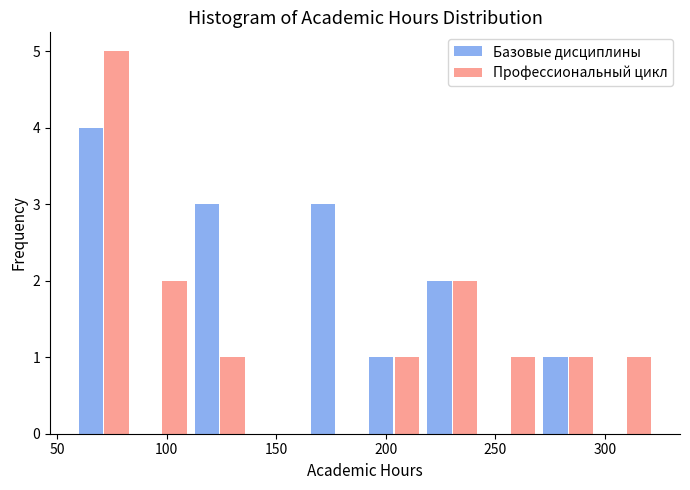

What is the height of the Профессиональный цикл bar covering 217.0 to 243.5 on the x-axis? Neither the bar edges nor the heights are printed on the chart, so give them approximately, as read against the axes.

2